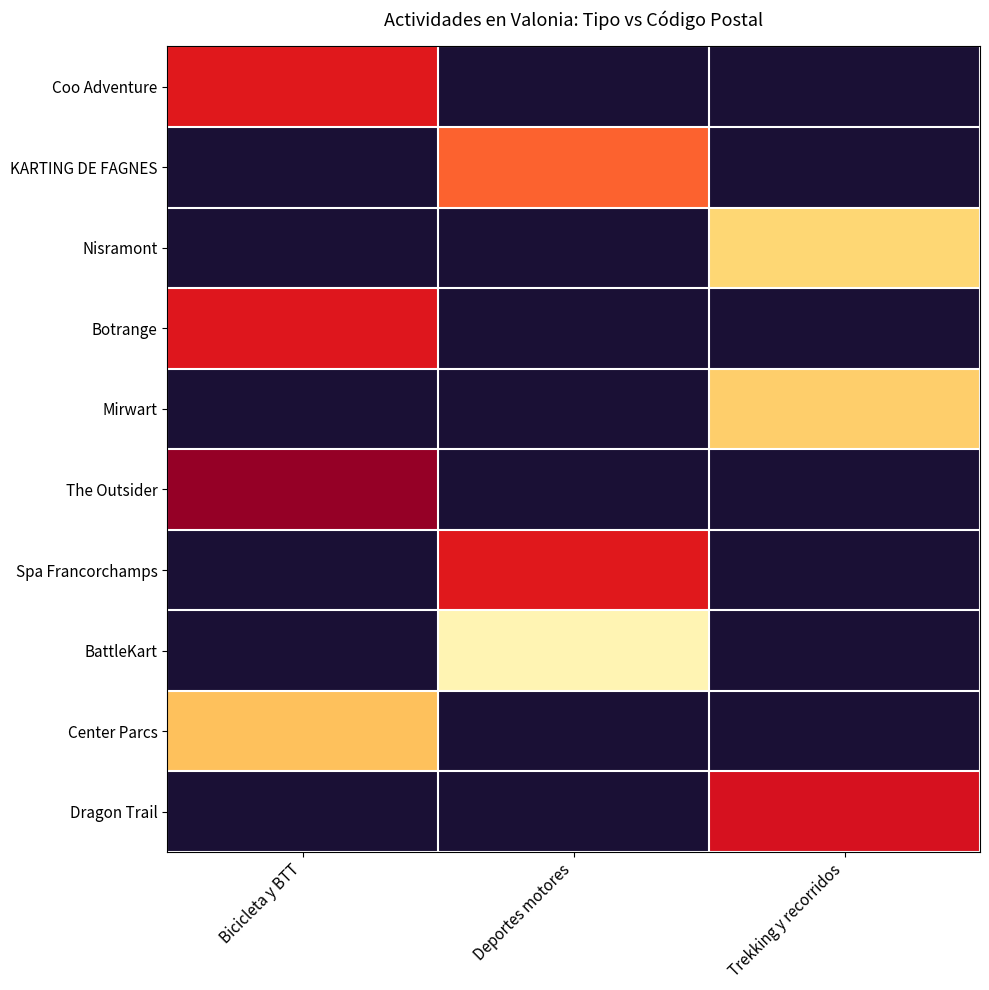

What is the spread (max minus min) of values at Bicicleta y BTT?

2510.0